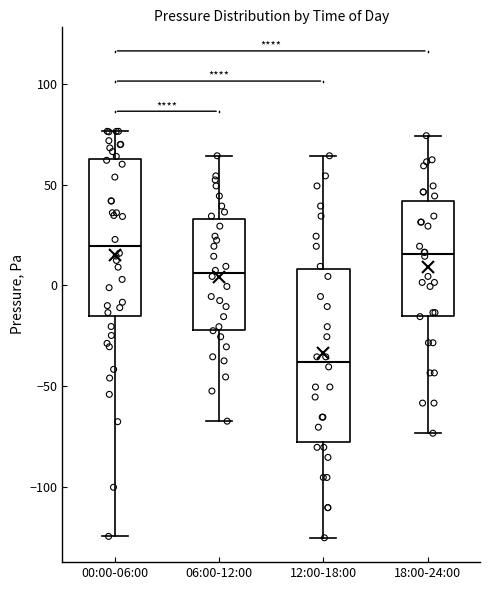

Reading left to right, transcribe this box plot: for each box, give where its median line is, the range the box spans, and where its two whiskers end, as read against the y-axis. The values are not printed on the chart, so give them approximately, as read against the axis.

00:00-06:00: median 20, box -15 to 65, whiskers -125 to 75
06:00-12:00: median 5, box -20 to 35, whiskers -65 to 65
12:00-18:00: median -40, box -80 to 10, whiskers -125 to 65
18:00-24:00: median 15, box -15 to 40, whiskers -75 to 75